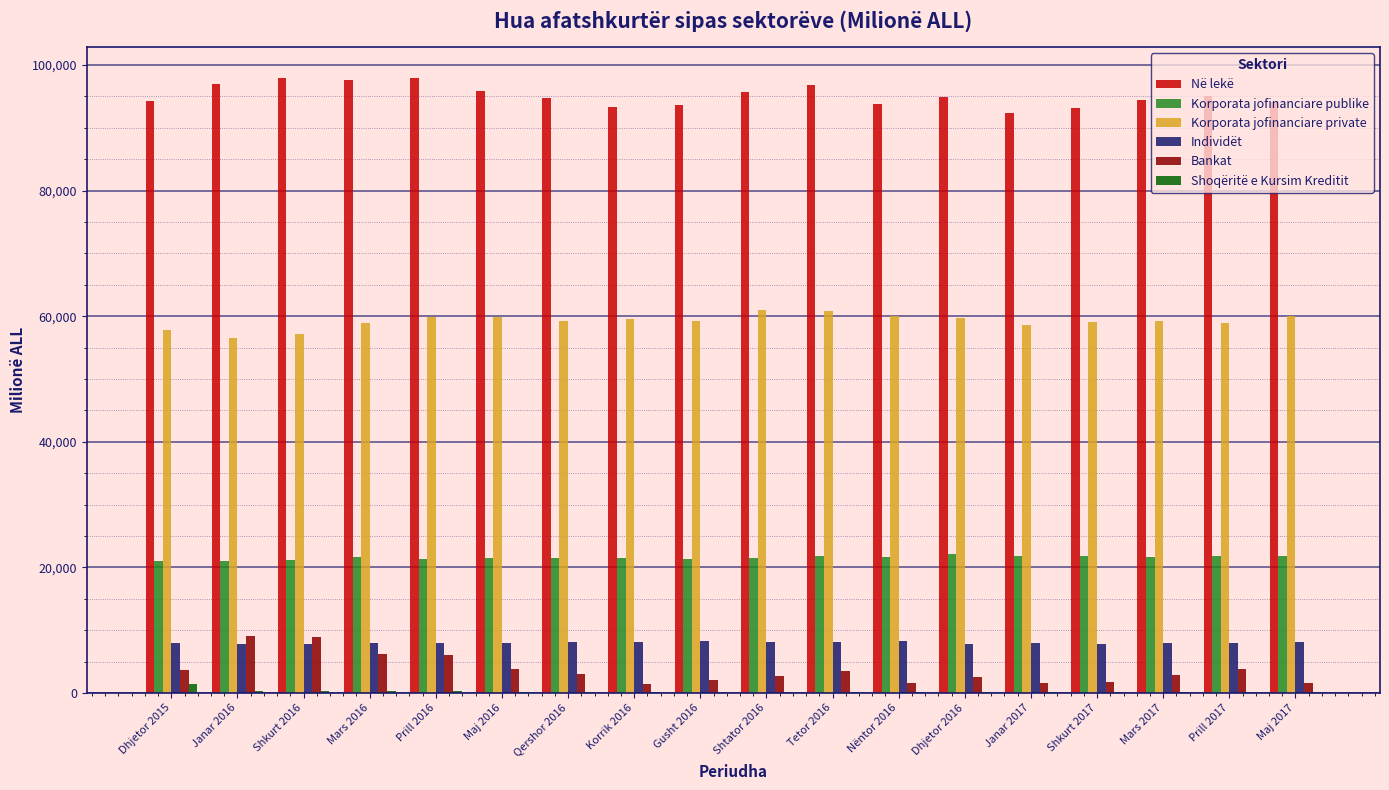

What is the sum of all Korporata jofinanciare publike values?

388084.9